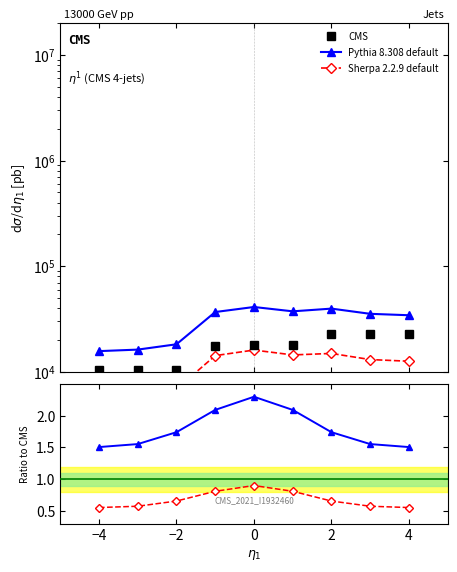

Does the chart display data point markers on the line(s)?

Yes